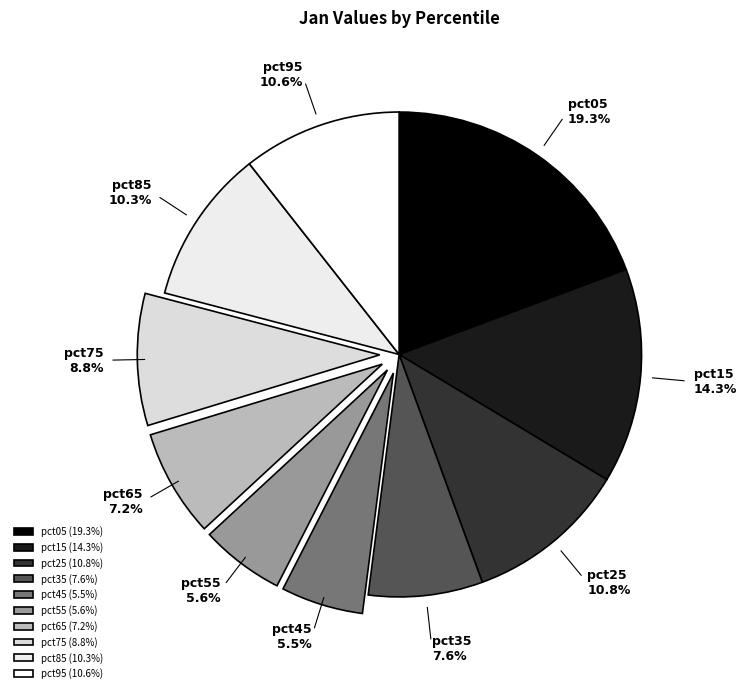

Between pct95 and pct05, which is larger?

pct05